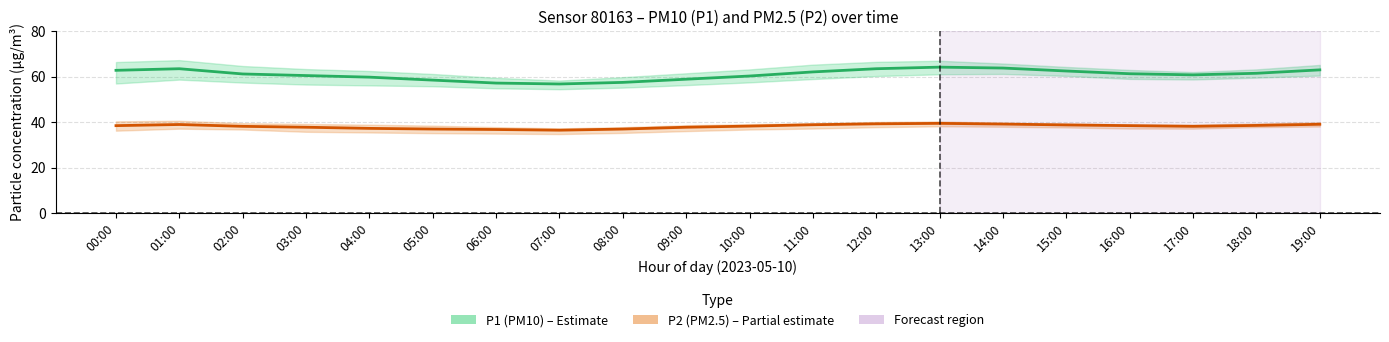

Is the value of P1 (PM10) center at 10:00 greater than the value of P2 (PM2.5) center at 09:00?

Yes